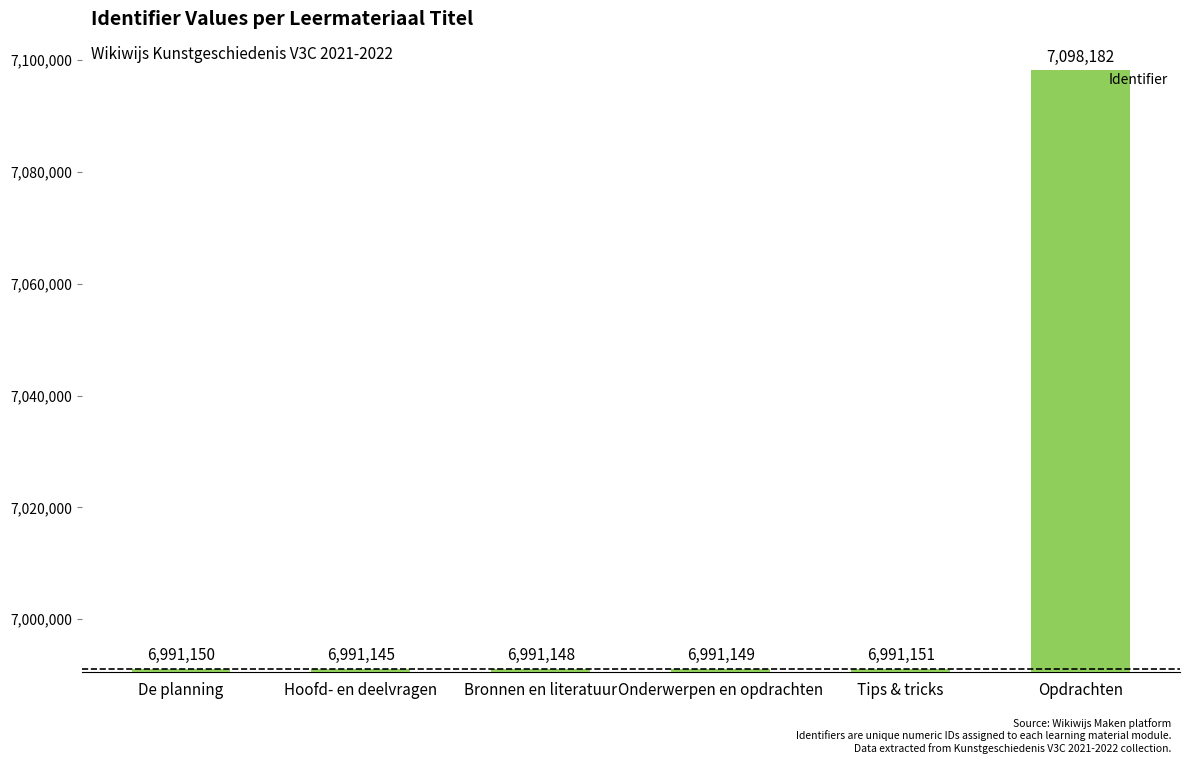

What position from the left is Bronnen en literatuur?

3